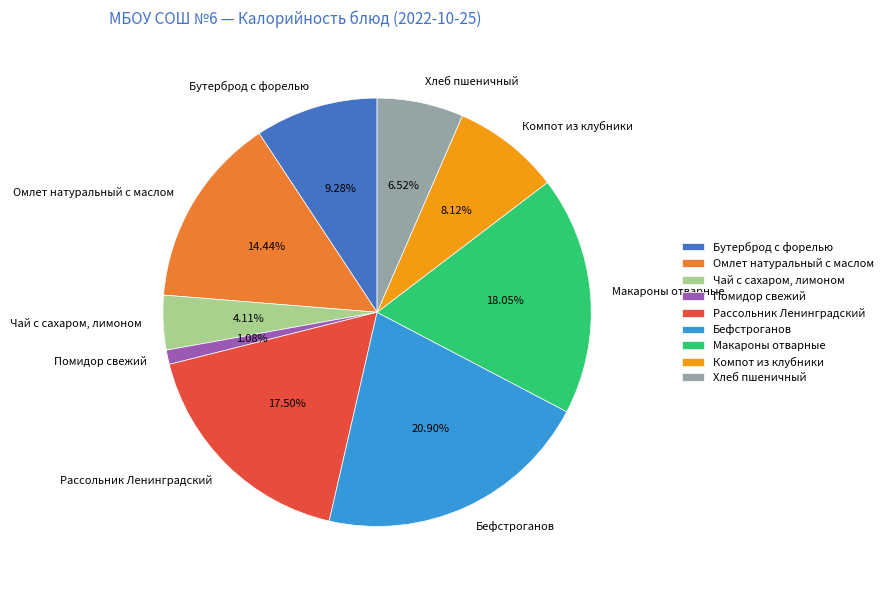

How many segments does this pie chart have?

9